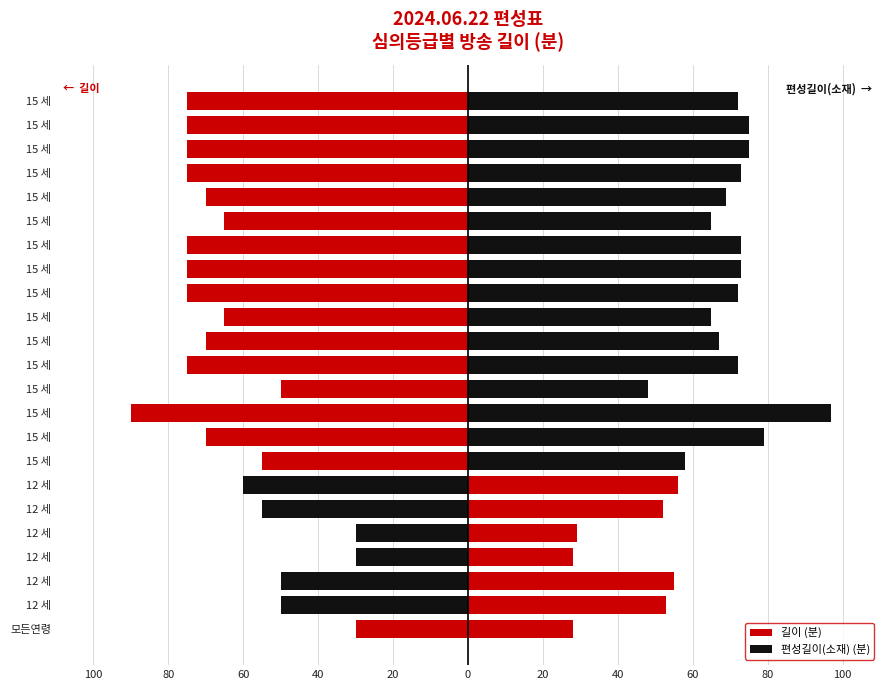

Does the chart contain any negative values?

Yes